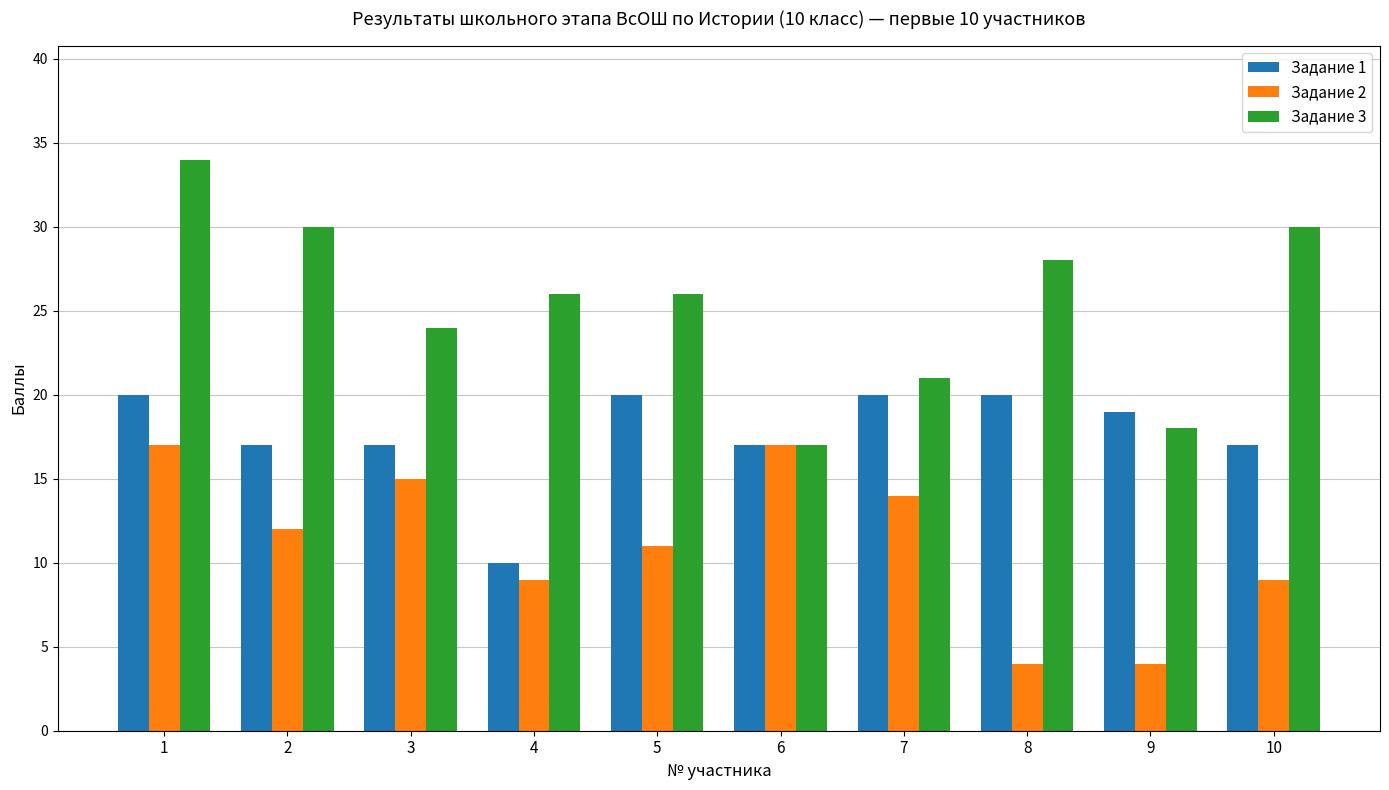

Are the bars grouped side by side (vs. stacked)?

Yes